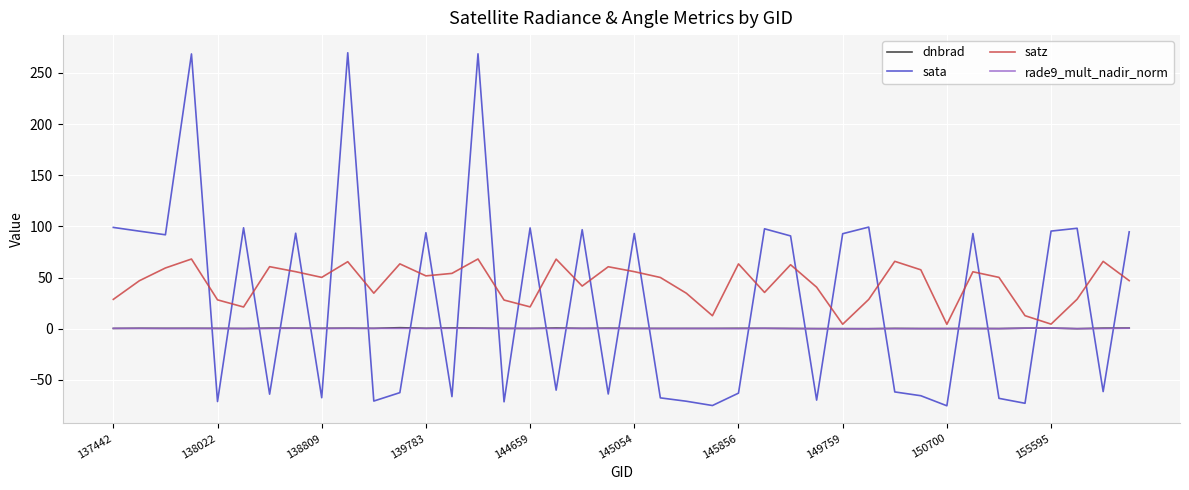

Which series has the largest total across all categories?

satz